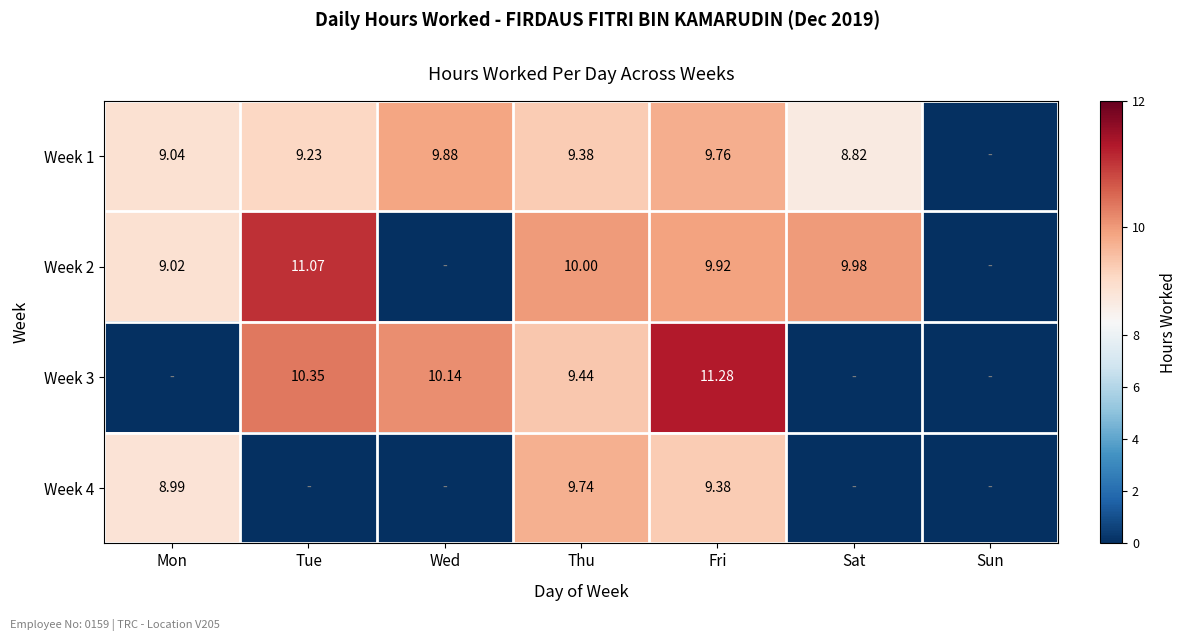

What is the difference between the maximum and minimum values in the Week 3 series?

11.3